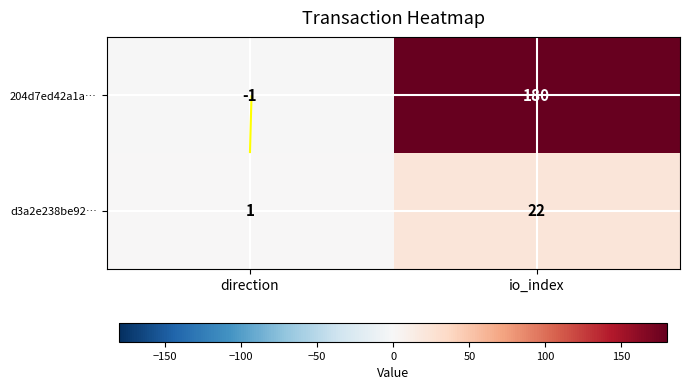

At io_index, list the series in order from largest to smallest.

204d7ed42a1a…, d3a2e238be92…